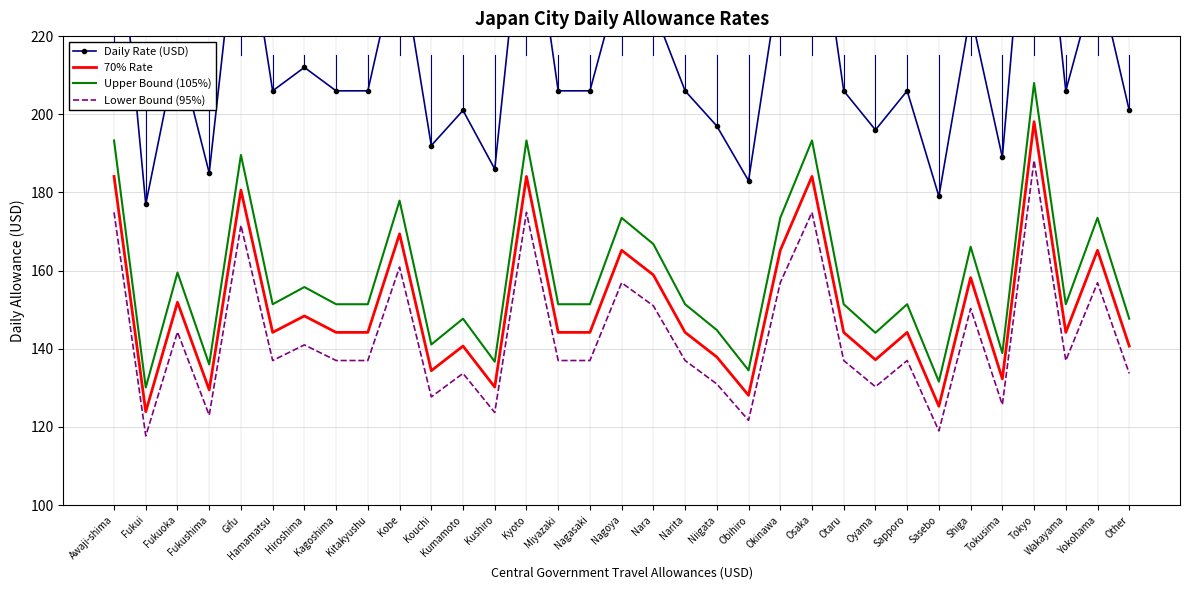

The Lower Bound (95%) series shows 137.0 at Kitakyushu. True or false?

True